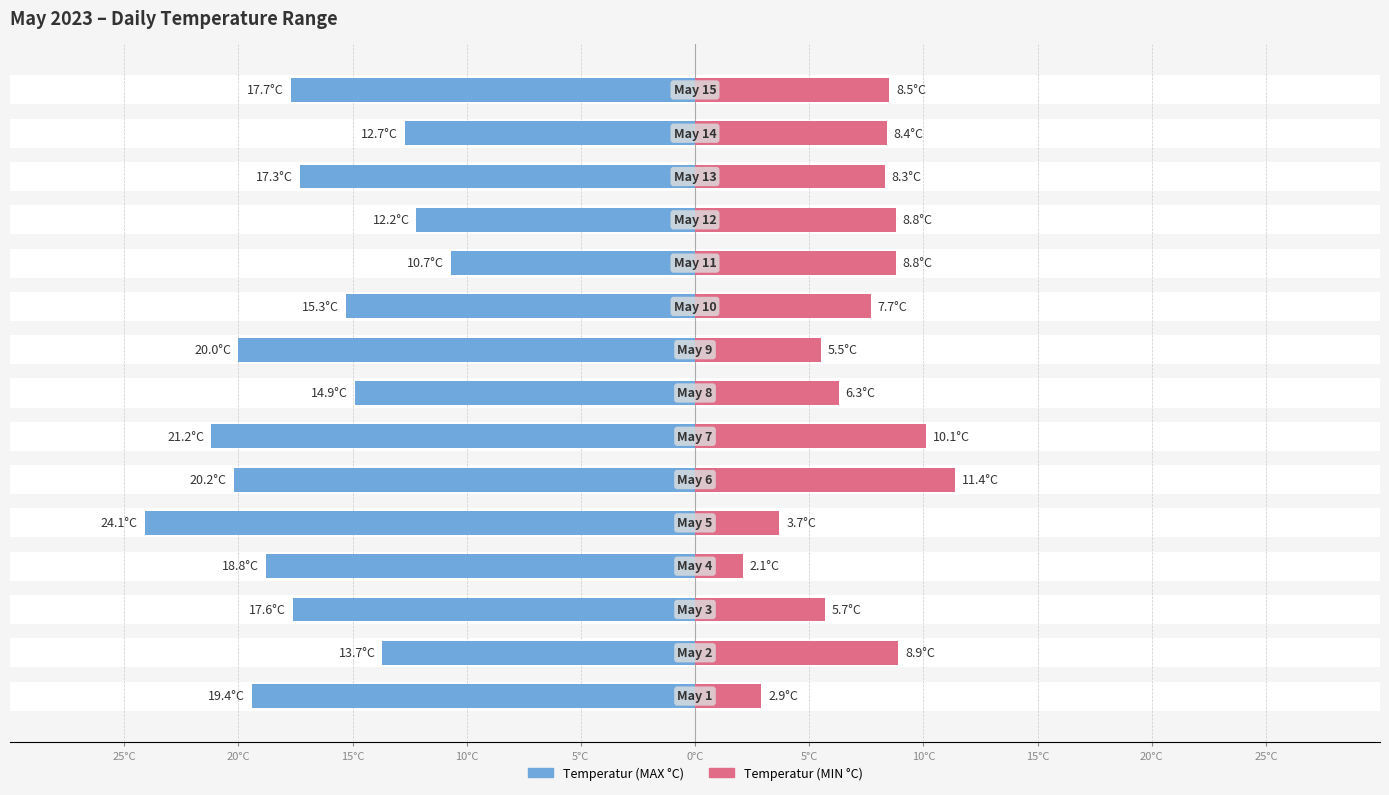

How many bars are there in total?

30